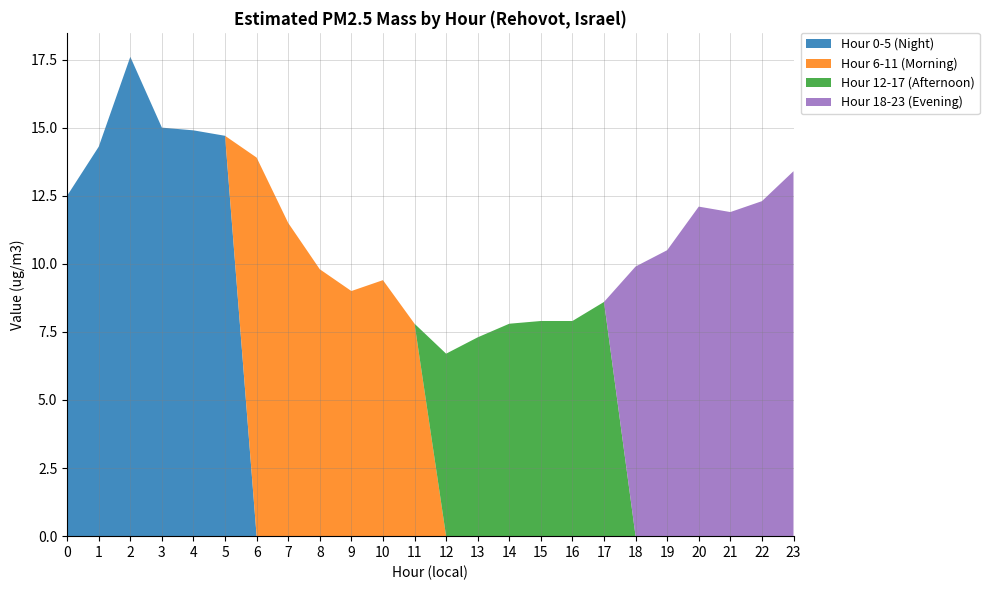

Reading left to right, list all the values displayed in this chart.

0=12.5	1=14.3	2=17.6	3=15.0	4=14.9	5=14.7	6=13.9	7=11.5	8=9.8	9=9.0	10=9.4	11=7.8	12=6.7	13=7.3	14=7.8	15=7.9	16=7.9	17=8.6	18=9.9	19=10.5	20=12.1	21=11.9	22=12.3	23=13.4